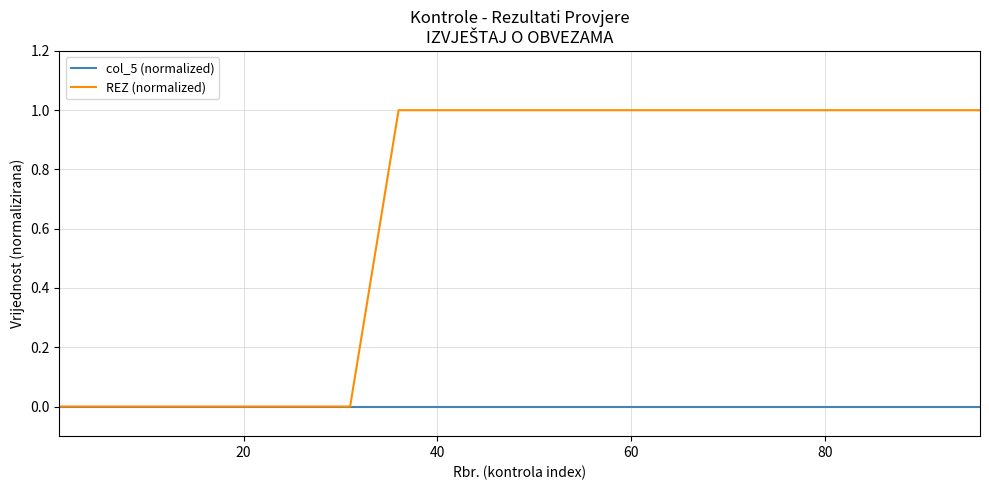

How many lines are shown in the chart?

2